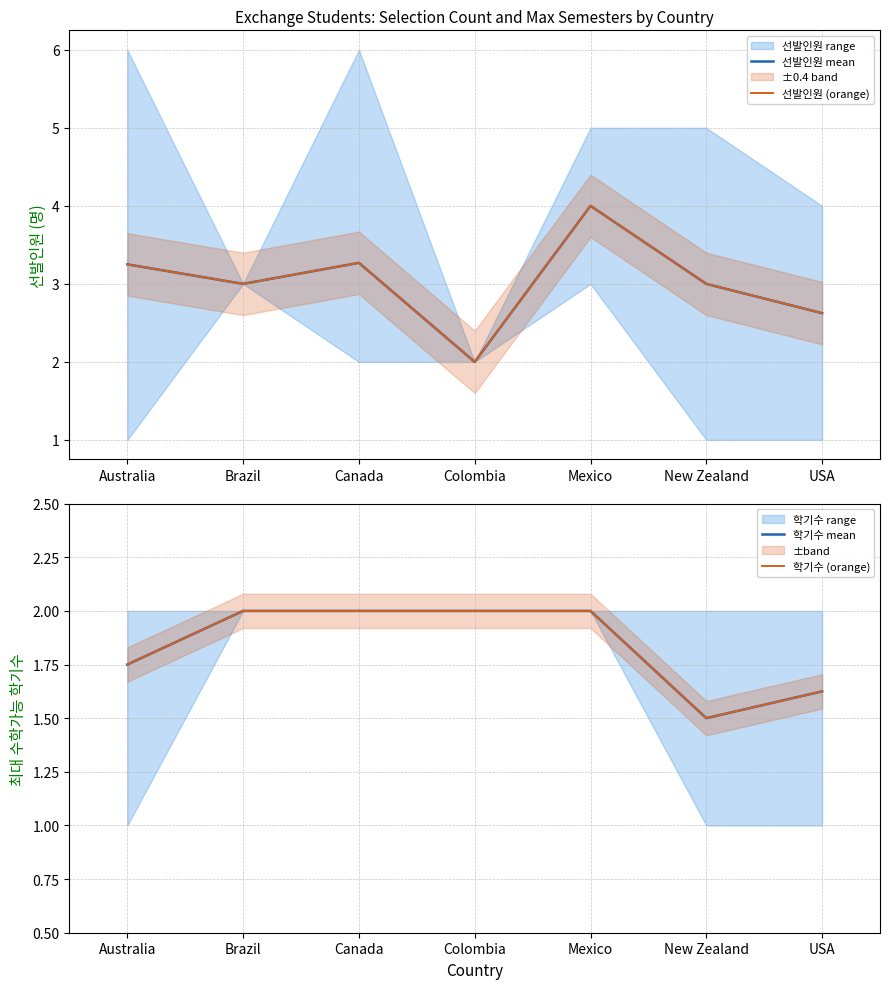

The value of 학기수 (orange) at Colombia is 3.3. True or false?

False